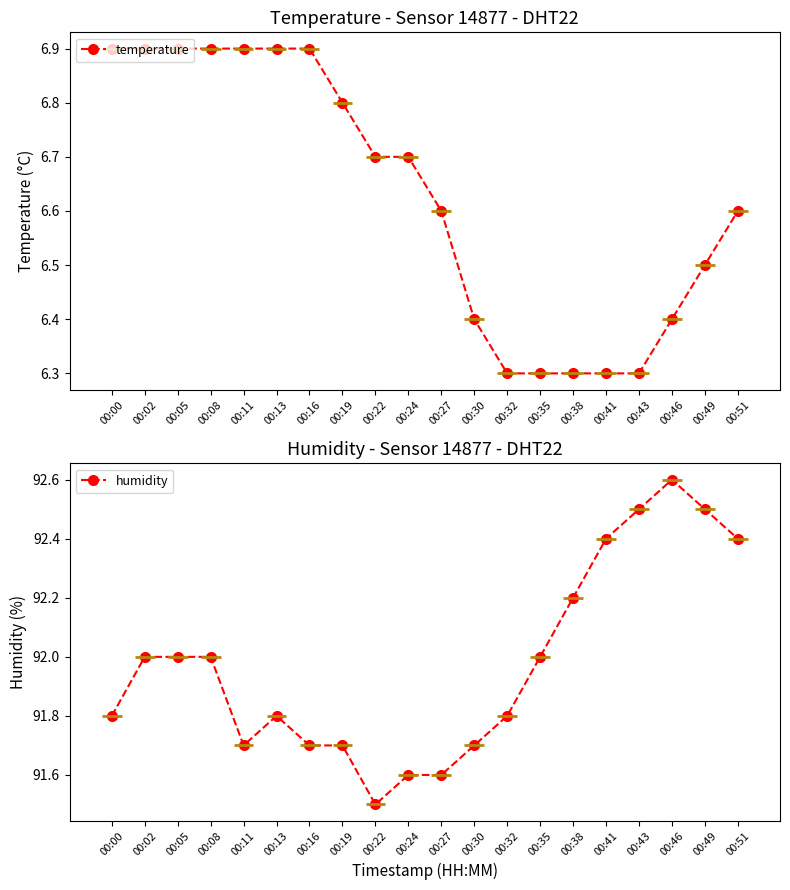

The temperature series shows 6.3 at 00:43. True or false?

True